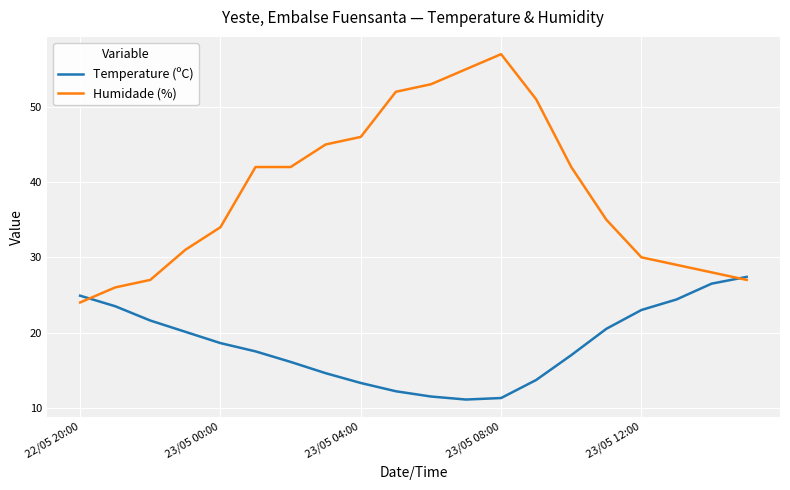

Which series has the largest total across all categories?

Humidade (%)